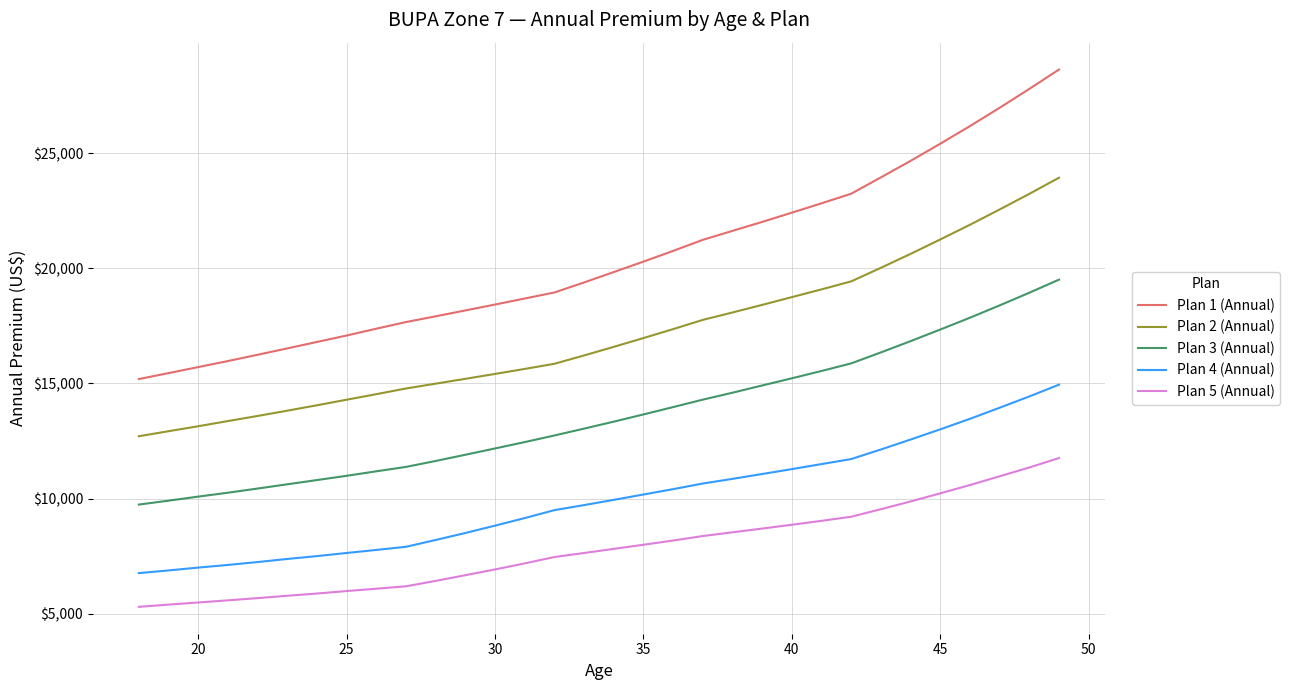

How many lines are shown in the chart?

5